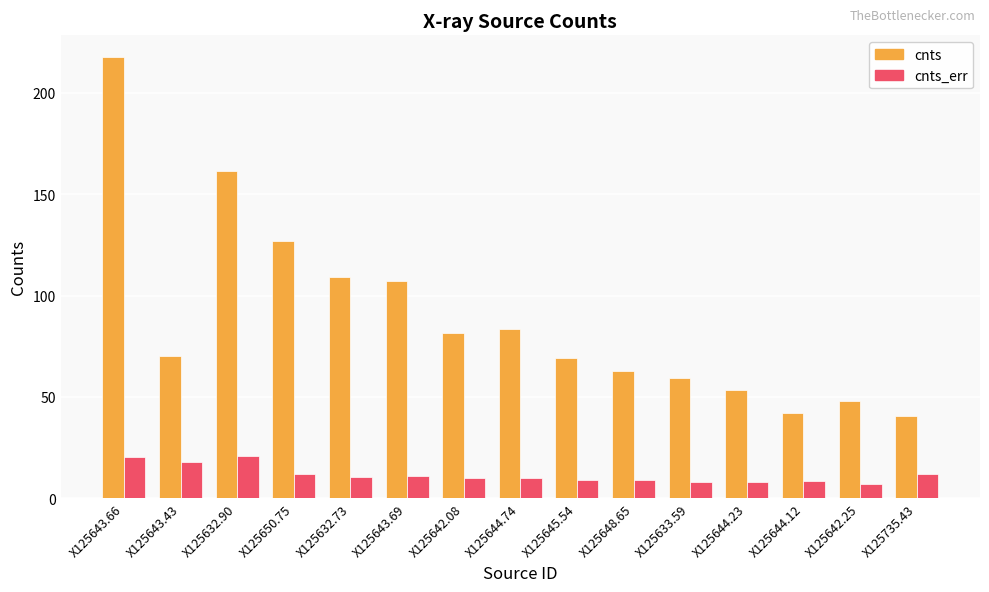

Which category has the highest value in the cnts series?

X125643.66